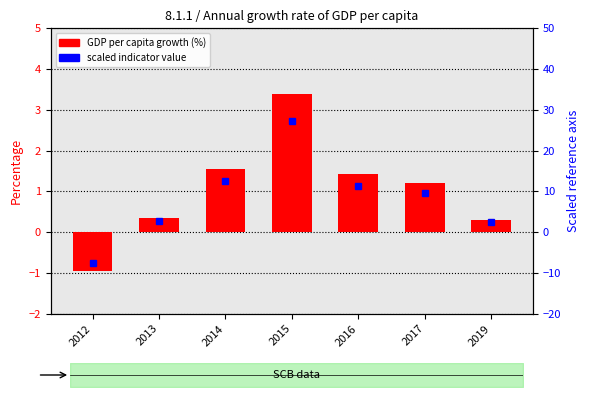

Approximately how many times larger is the value at 2013 compared to 2014?

0.2